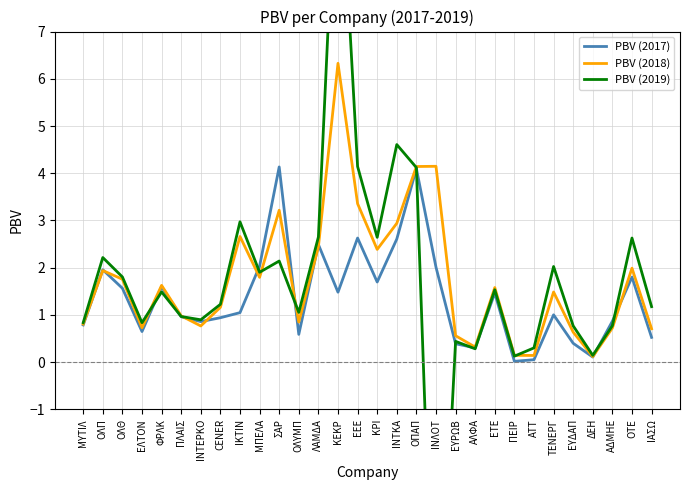

How many lines are shown in the chart?

3